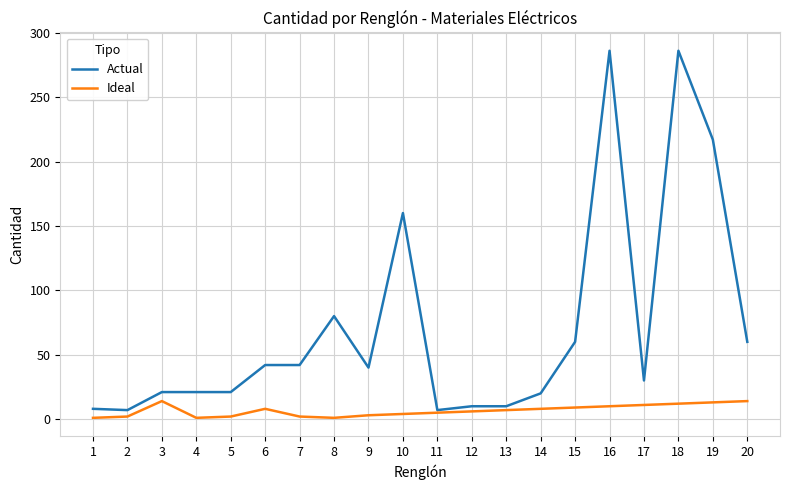

What is the spread (max minus min) of values at 15?

51